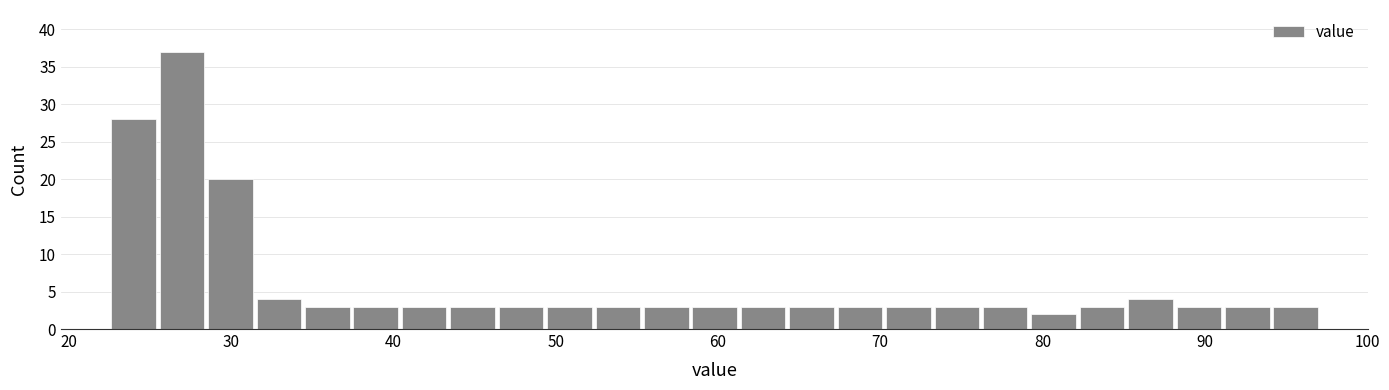

Around what value on the x-axis is the tallest bar? Give the approximate position of its centre, as read against the axis.

27